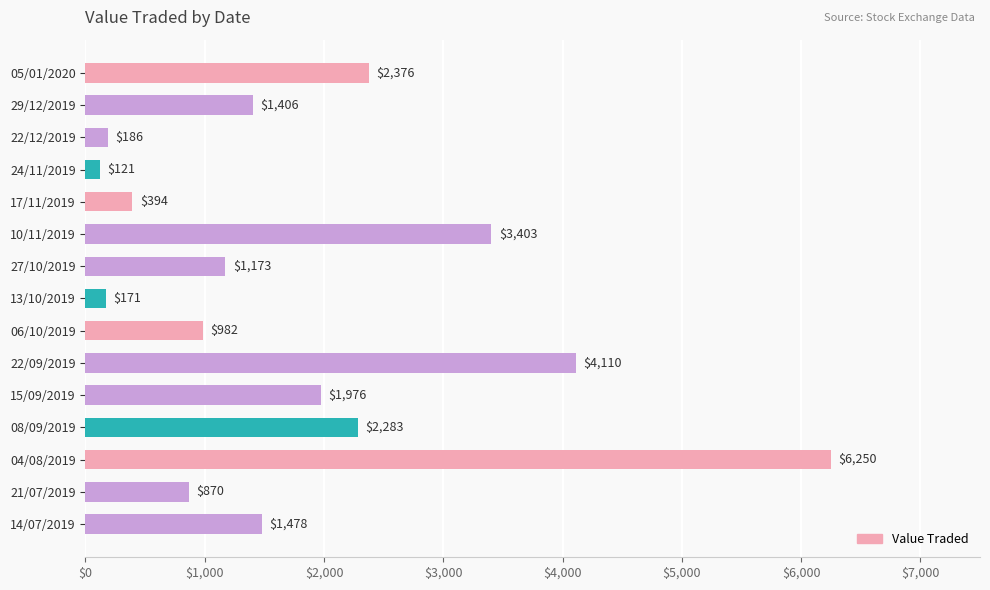

Between 06/10/2019 and 15/09/2019, which is larger?

15/09/2019